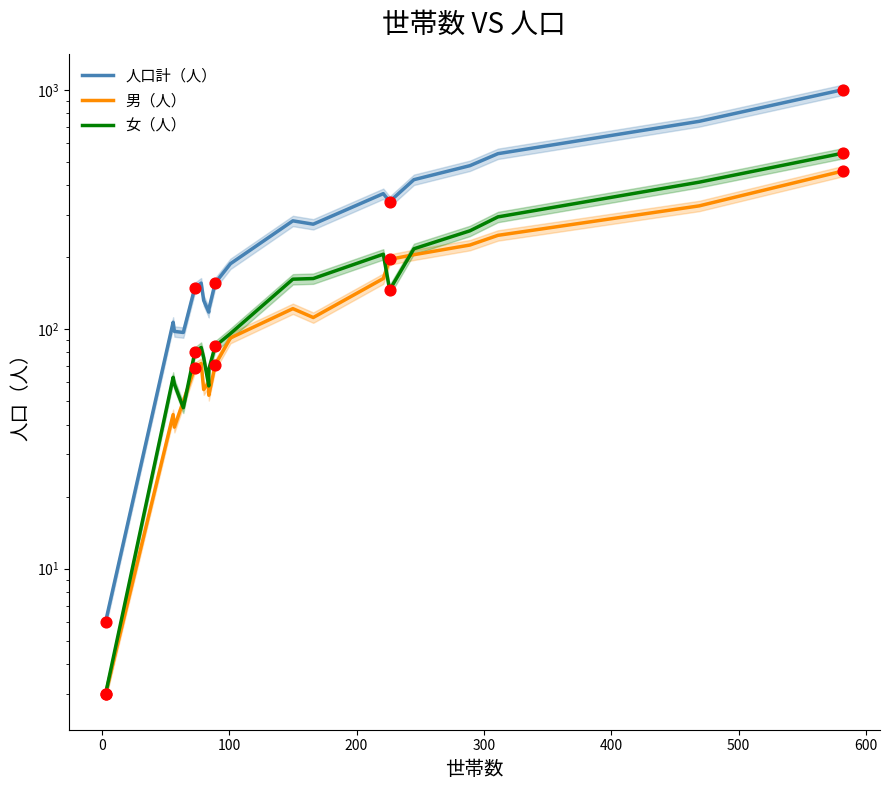

Which series reaches the minimum Y coordinate?

男（人）